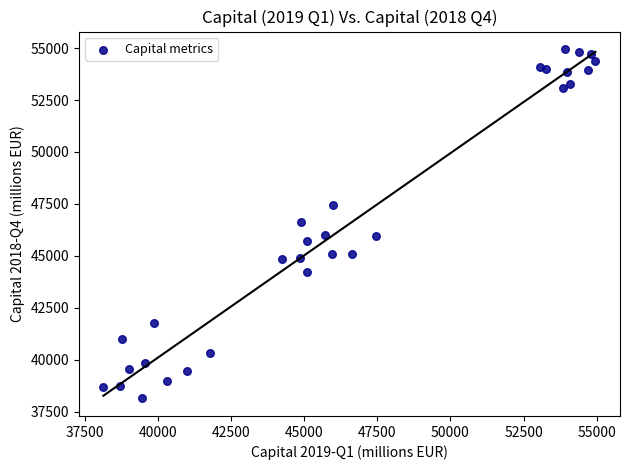

What is the range of Y values (max minus min)?

16827.1